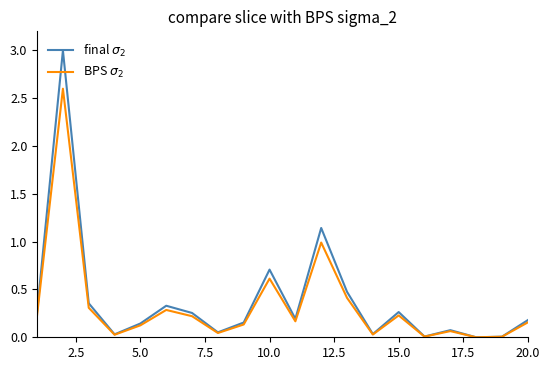

Is this an area chart (filled region under the line)?

No